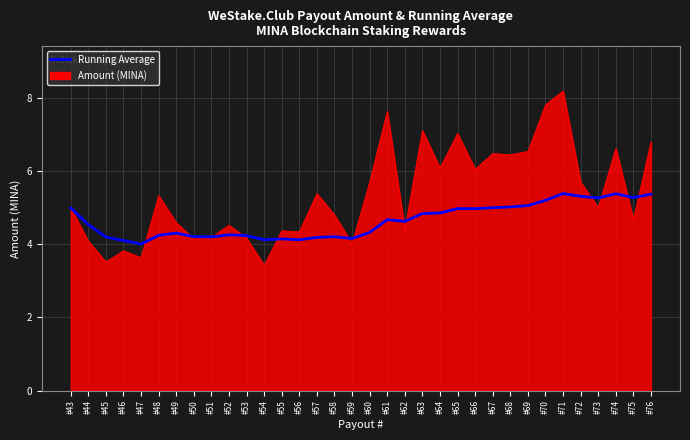

What is the minimum value shown in the chart?

3.4